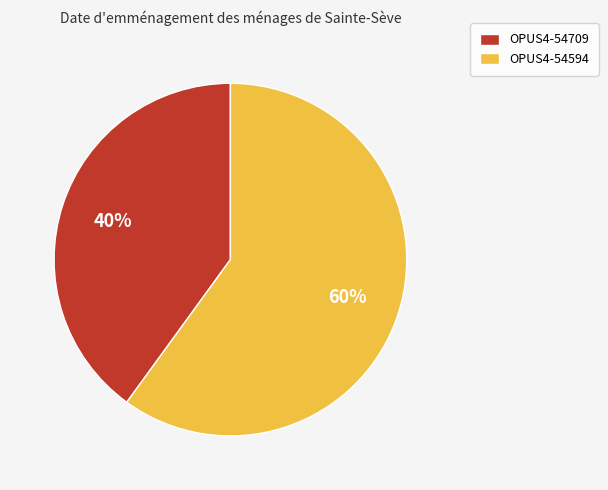

To the nearest percent, what percentage of the pie is OPUS4-54709?

40%